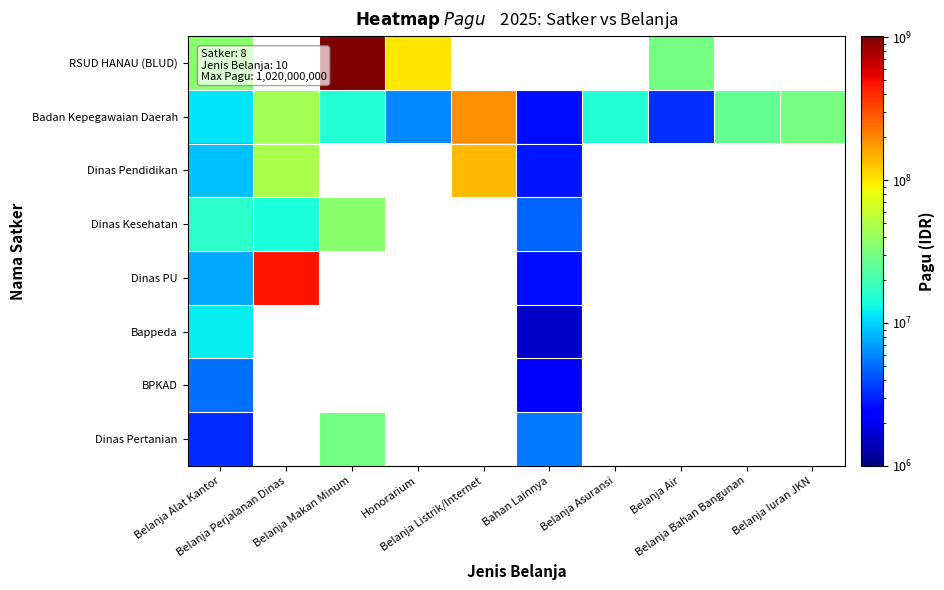

Rank the categories by Badan Kepegawaian Daerah value from highest to lowest.

Belanja Listrik/Internet, Belanja Perjalanan Dinas, Belanja Iuran JKN, Belanja Bahan Bangunan, Belanja Makan Minum, Belanja Asuransi, Belanja Alat Kantor, Honorarium, Belanja Air, Bahan Lainnya